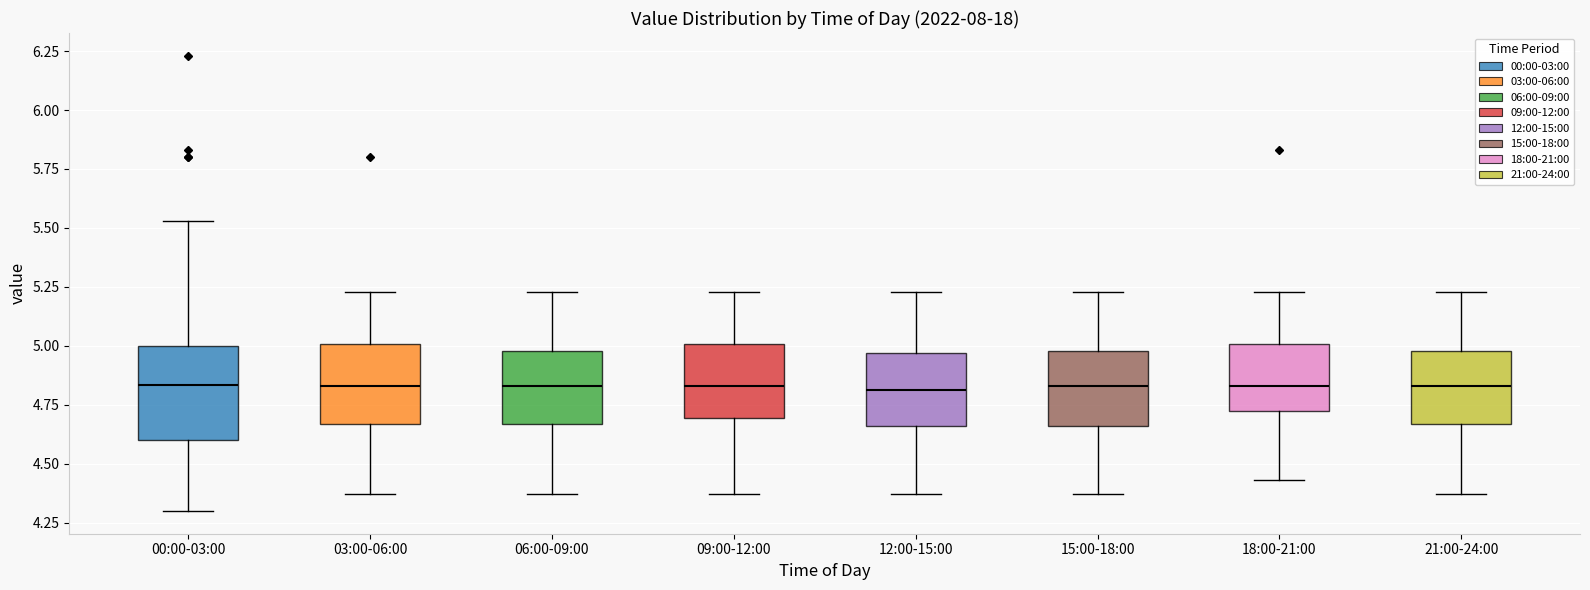

Where does the upper whisker of the box for 15:00-18:00 end on the y-axis? The values are not printed on the chart, so give them approximately, as read against the axis.

5.25